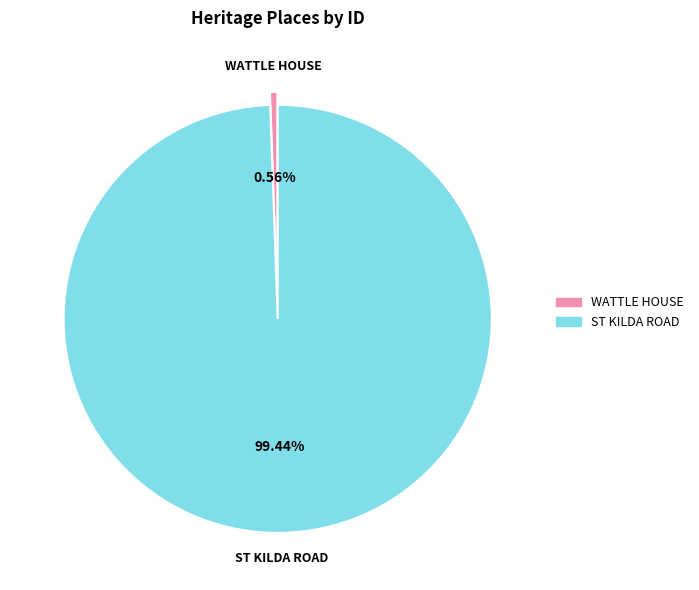

To the nearest percent, what is the difference between the largest and smallest slice percentages?

99%